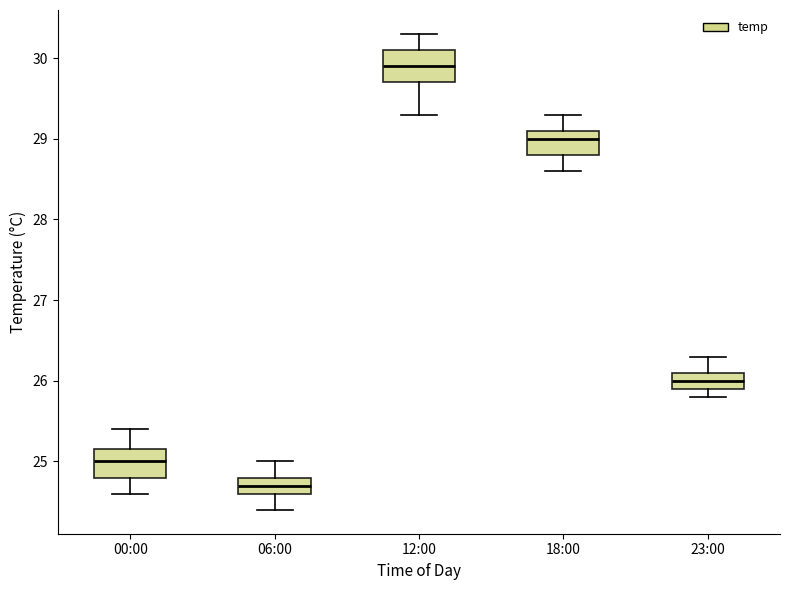

Reading left to right, transcribe this box plot: for each box, give where its median line is, the range the box spans, and where its two whiskers end, as read against the y-axis. The values are not printed on the chart, so give them approximately, as read against the axis.

00:00: median 25.0, box 24.8 to 25.2, whiskers 24.6 to 25.4
06:00: median 24.7, box 24.6 to 24.8, whiskers 24.4 to 25.0
12:00: median 29.9, box 29.7 to 30.1, whiskers 29.3 to 30.3
18:00: median 29.0, box 28.8 to 29.1, whiskers 28.6 to 29.3
23:00: median 26.0, box 25.9 to 26.1, whiskers 25.8 to 26.3